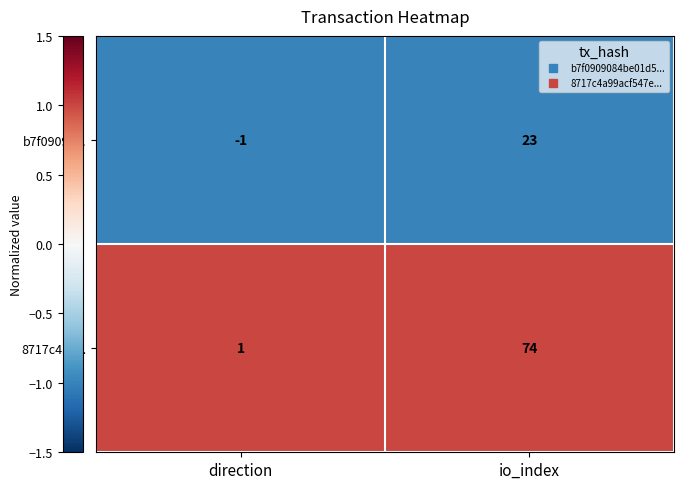

What is the difference between the b7f09090... values at direction and io_index?

24